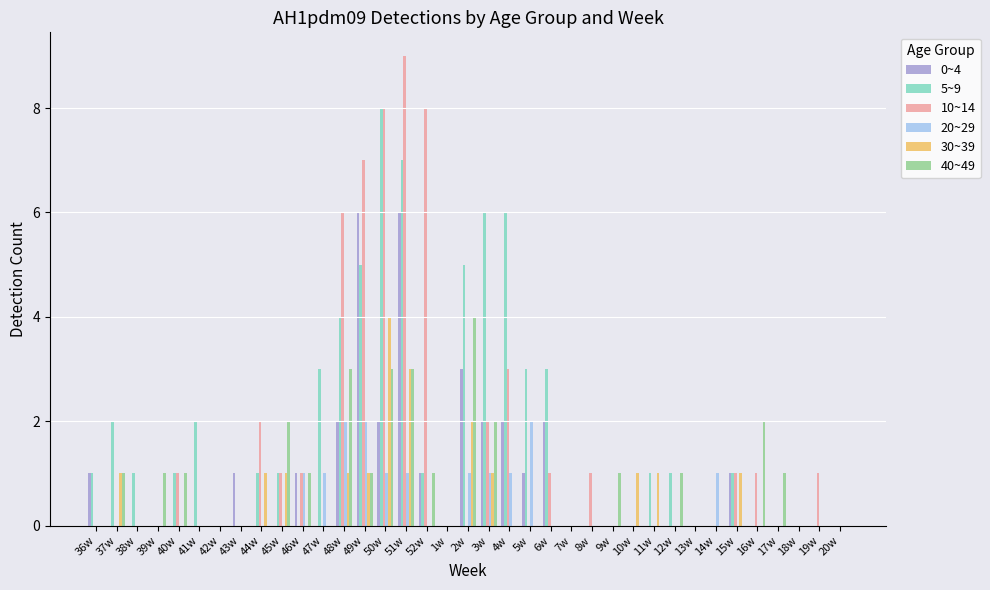

How many groups of bars are there?

37